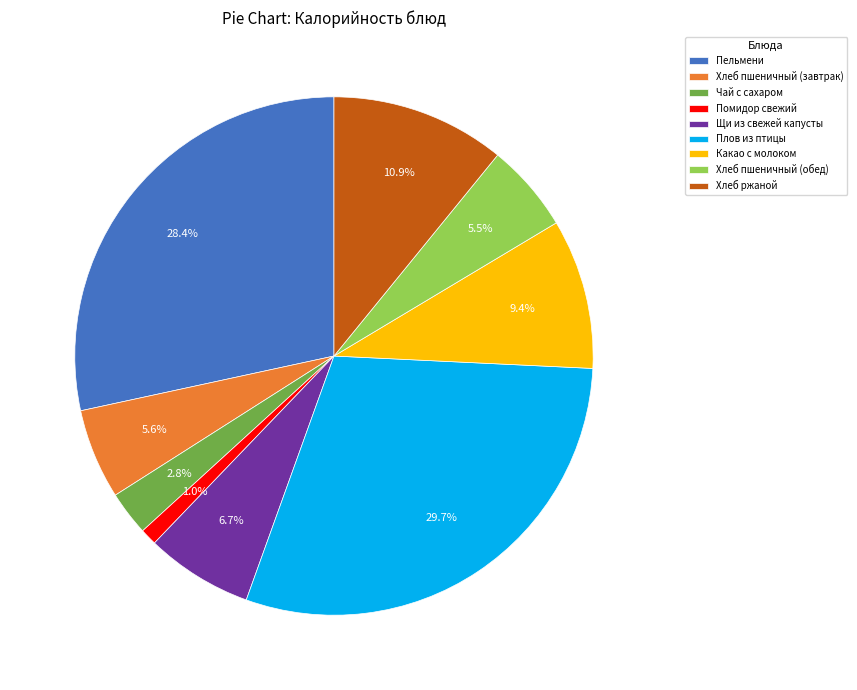

Which category has the biggest portion of the pie?

Плов из птицы